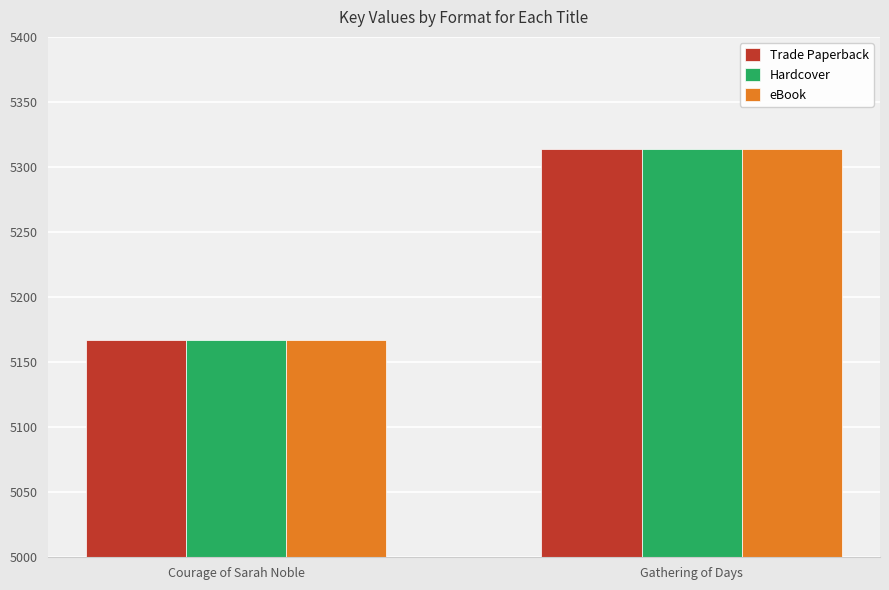

How many groups of bars are there?

2